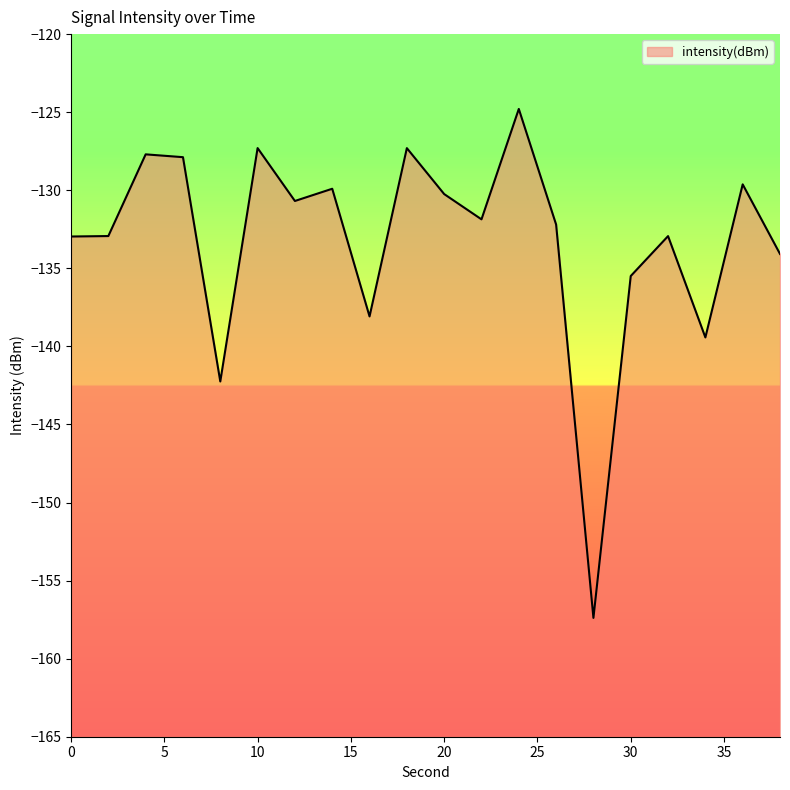

Read the value at 28.

-157.4